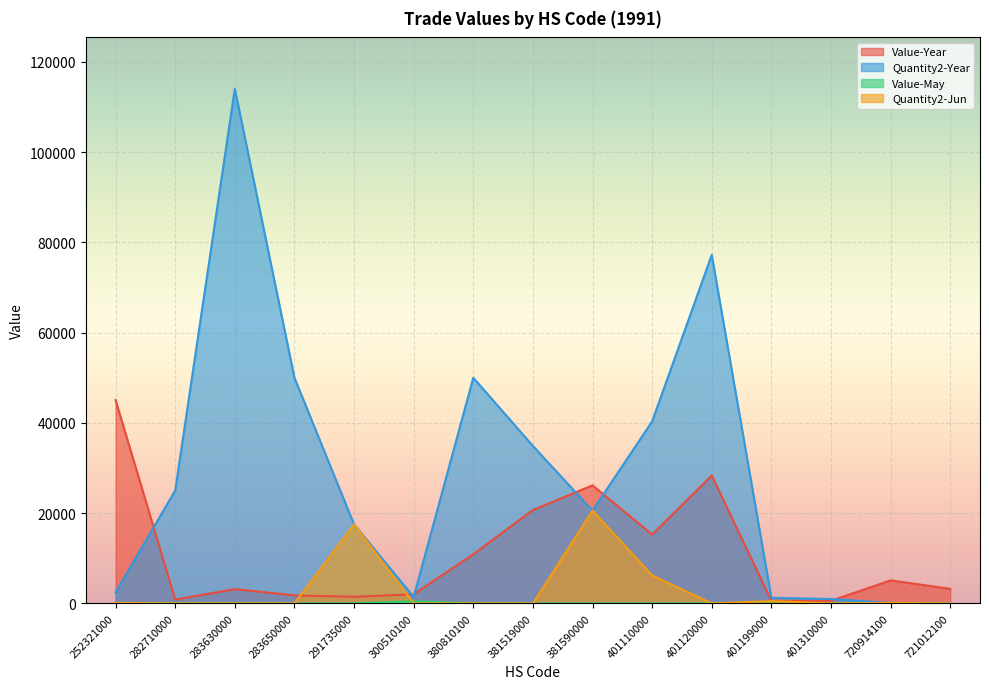

At which category does Value-Year reach its first local valley?

282710000